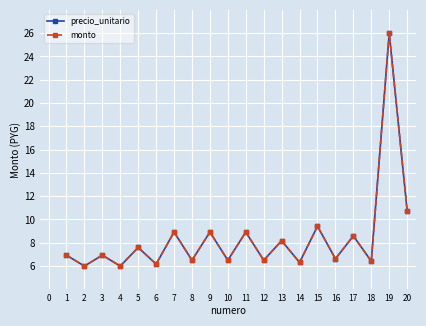

What is the difference between the maximum and minimum values in the precio_unitario series?

20.0